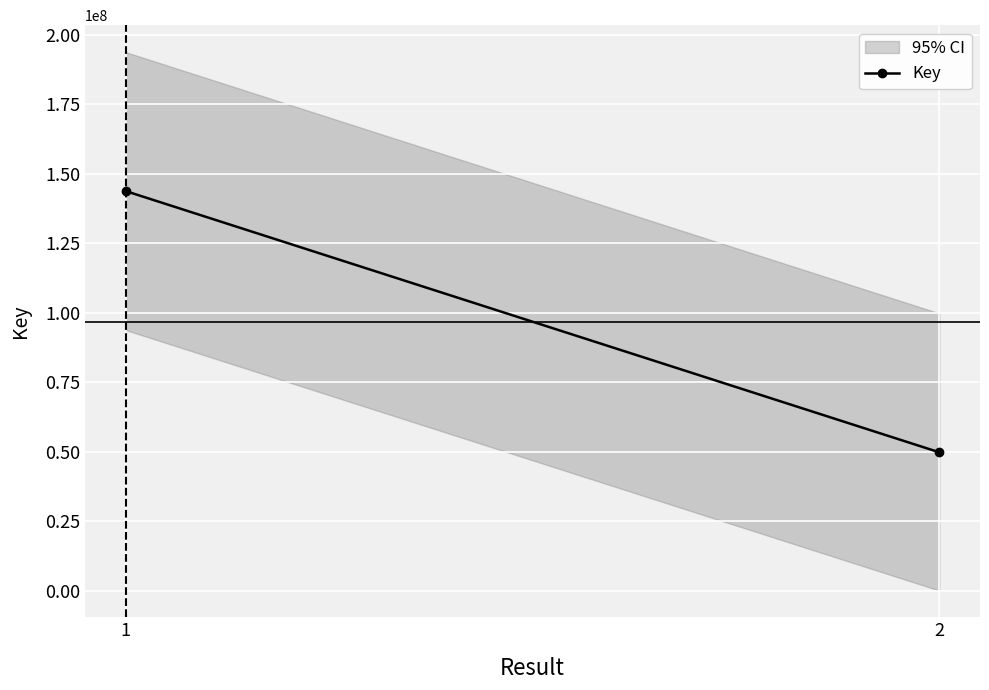

Which label corresponds to the smallest value in the chart?

2